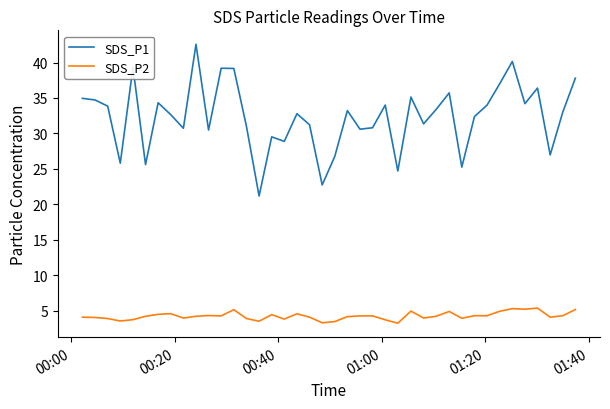

Which series has the largest total across all categories?

SDS_P1